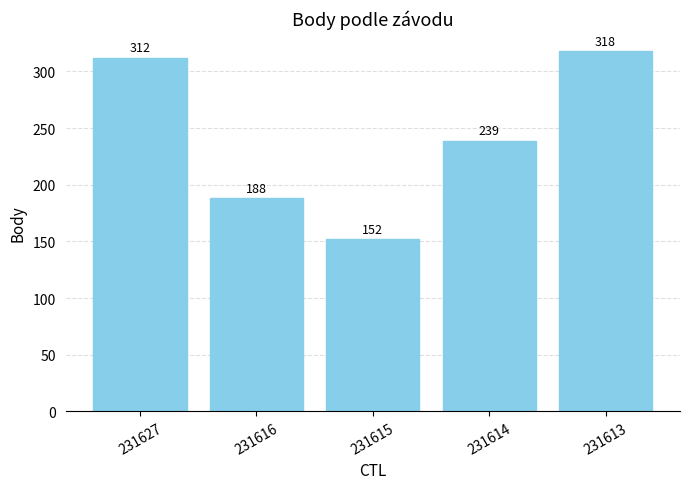

What is the change in value from 231627 to 231614?

-73